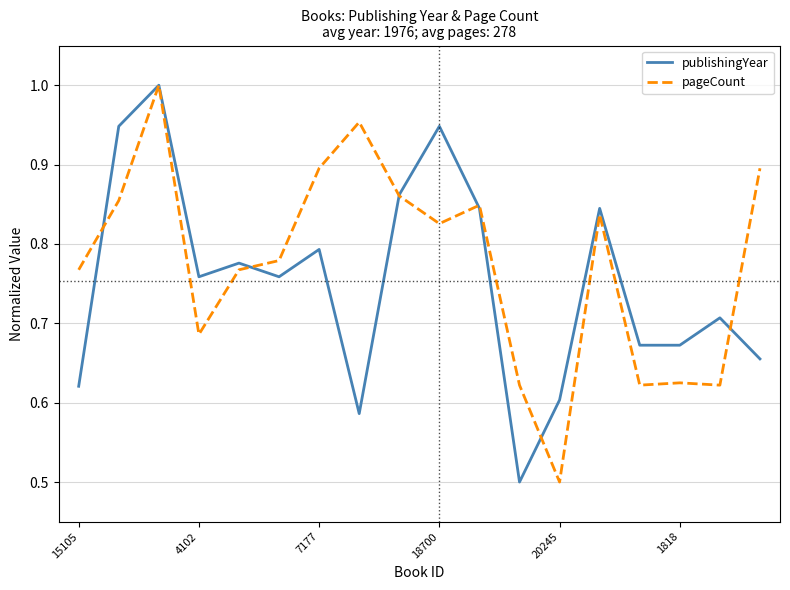

What is the minimum value for pageCount?

0.5